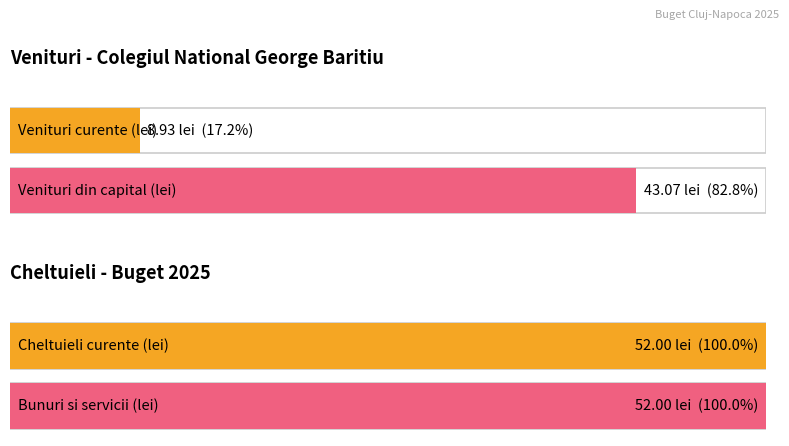

What is the spread (max minus min) of values at VENITURI CURENTE?

43.1